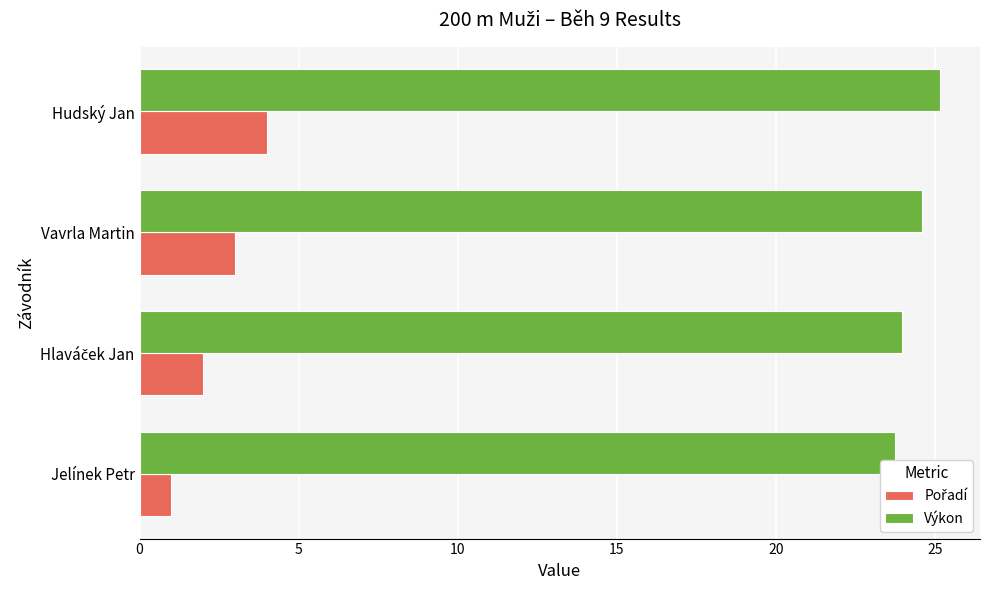

What is the greatest value displayed?

25.2